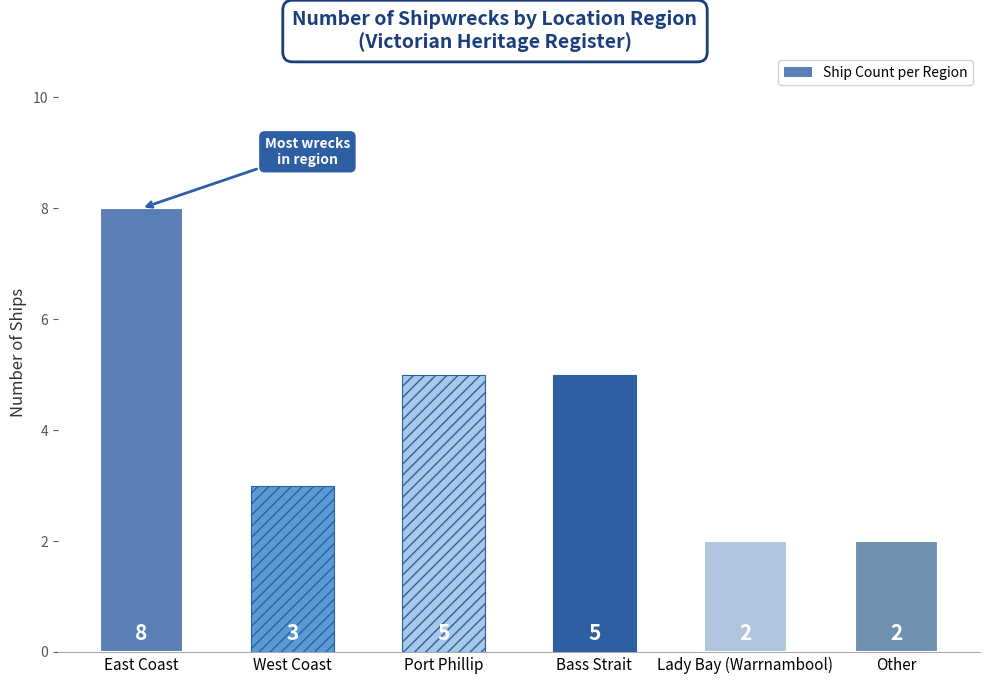

What is the change in value from Bass Strait to Other?

-3